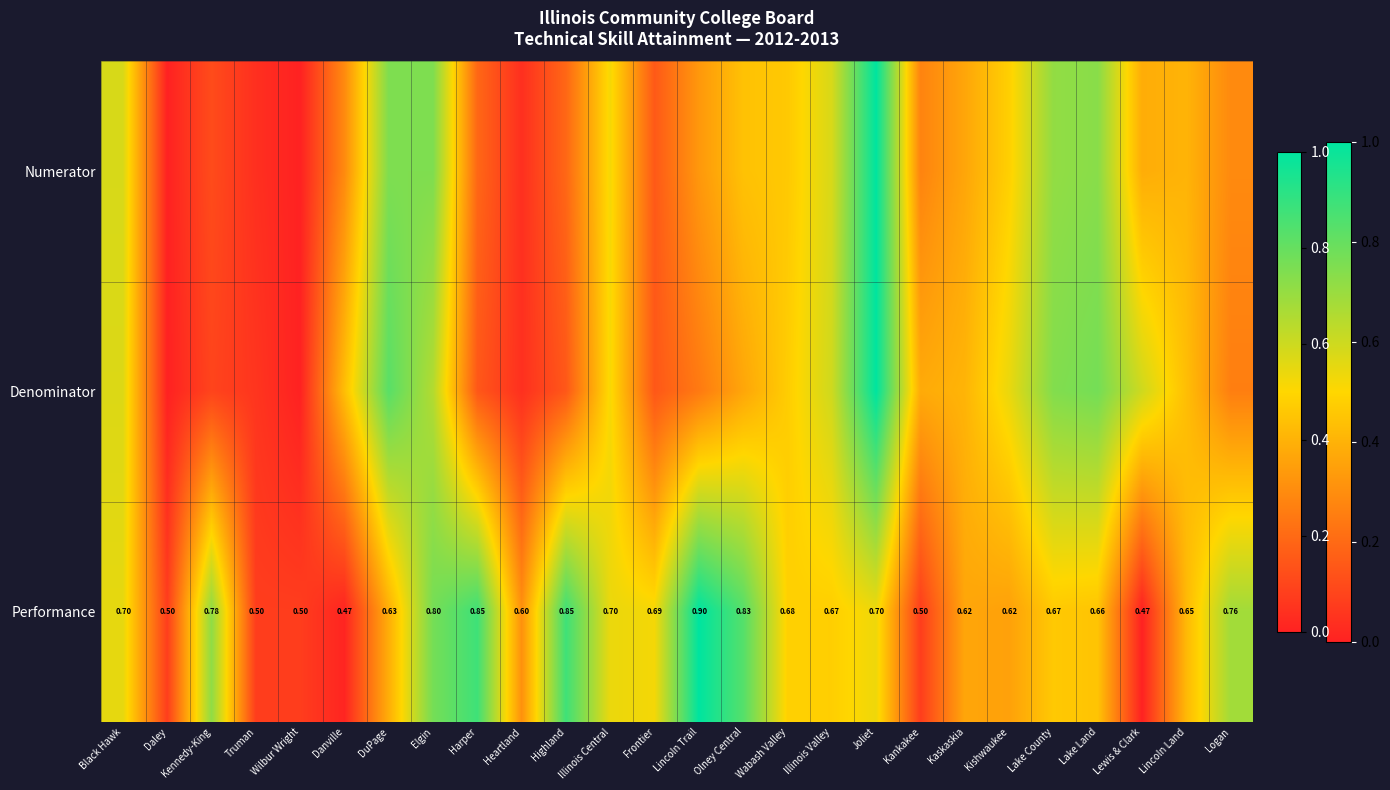

The Performance series shows 0.1 at Lake County. True or false?

False